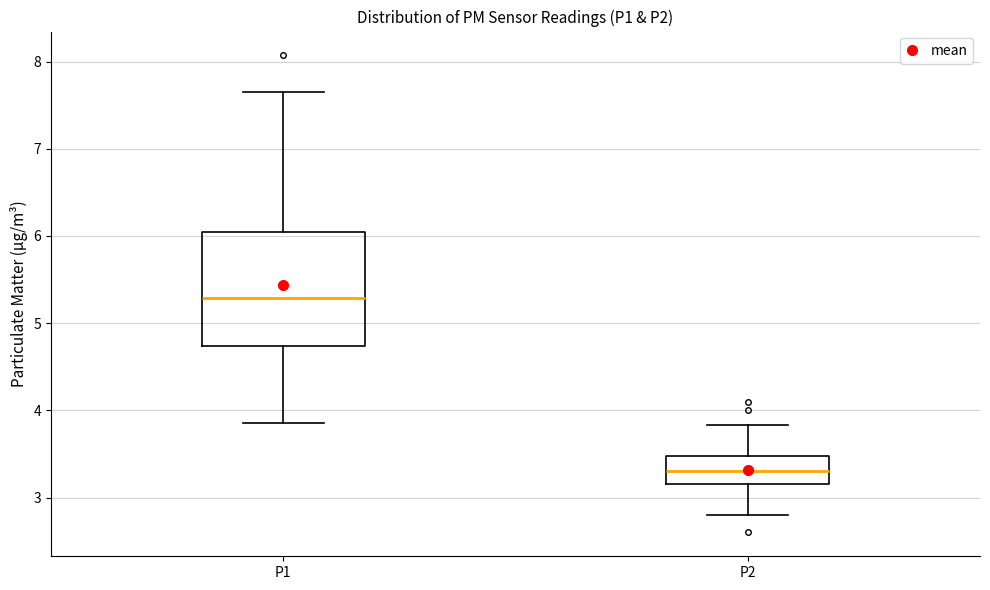

Where does the median line of the box for P2 sit on the y-axis? The values are not printed on the chart, so give them approximately, as read against the axis.

3.3